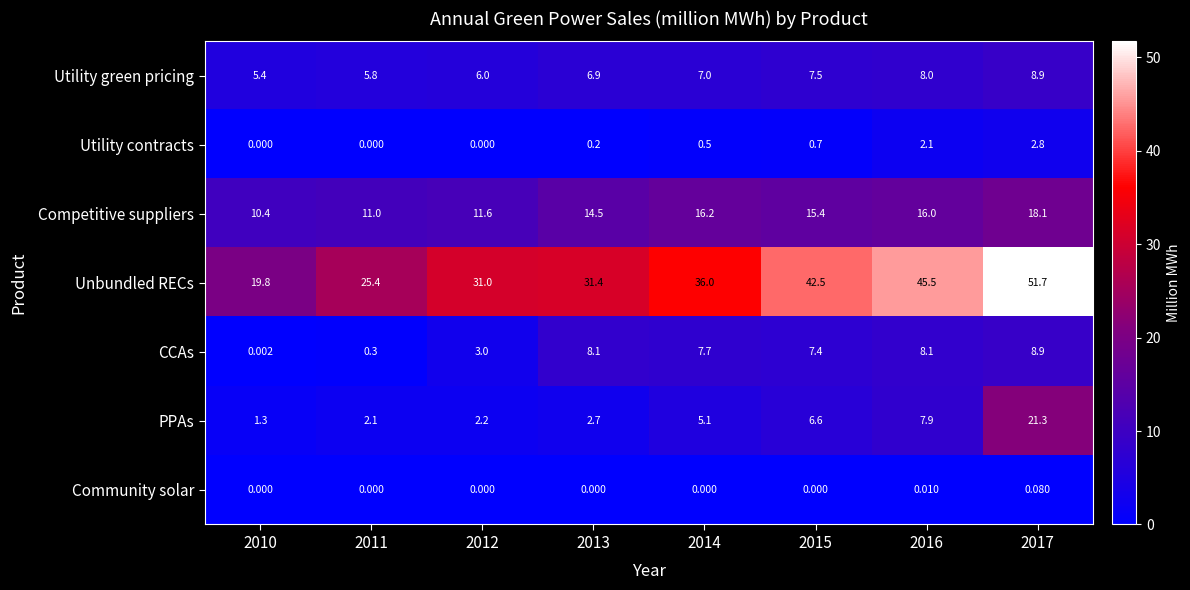

How many data points does each series have?

8